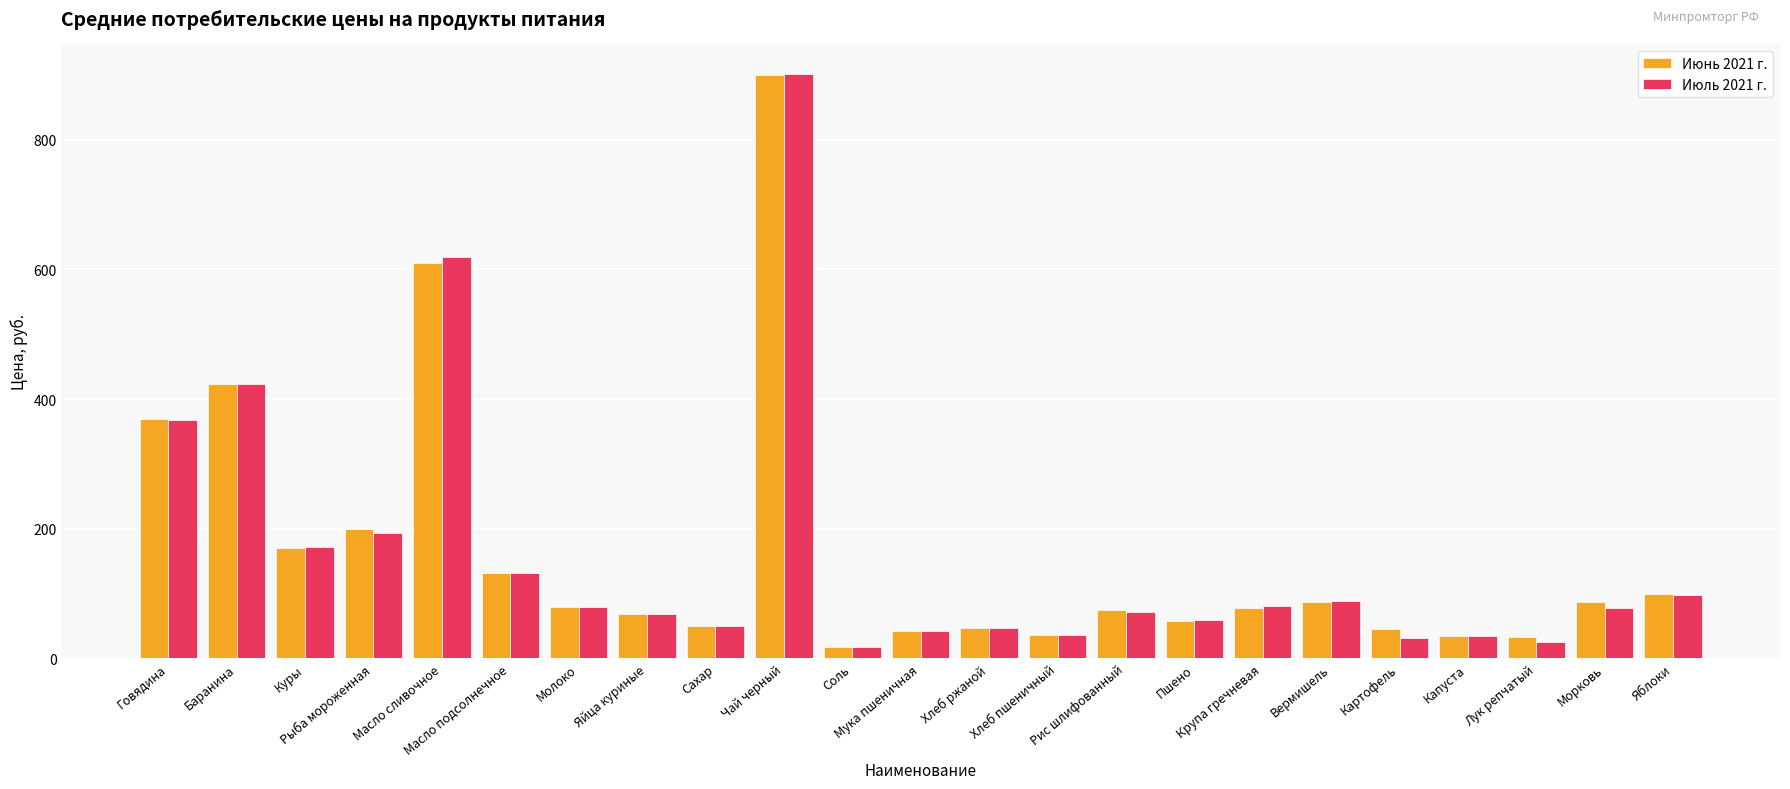

Is it true that Июль 2021 г. equals 171.1 at Куры?

True